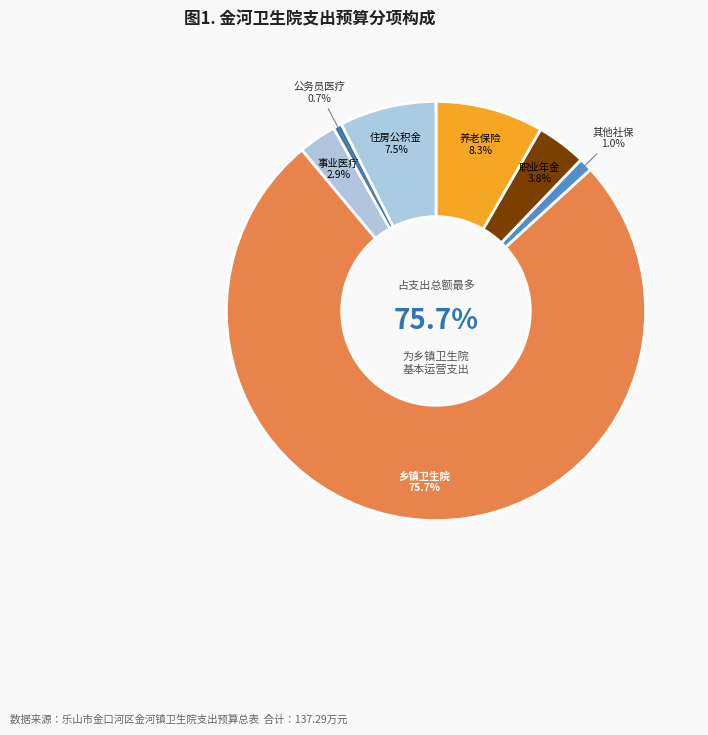

To the nearest percent, what is the difference between the largest and smallest slice percentages?

75%